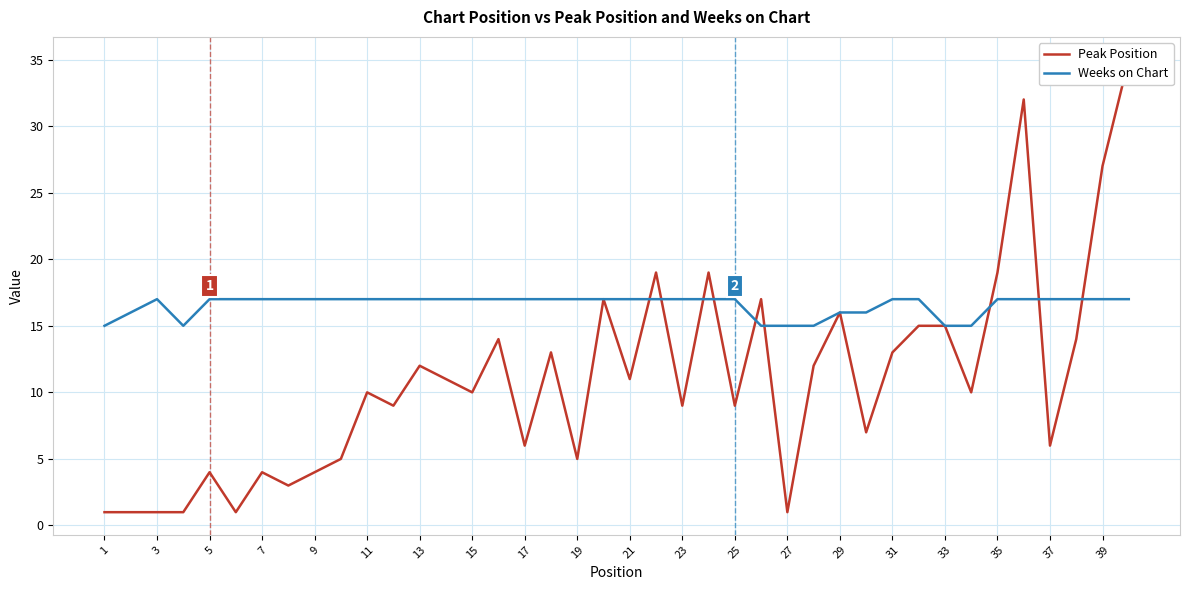

The value of Weeks on Chart at 31 is 10. True or false?

False